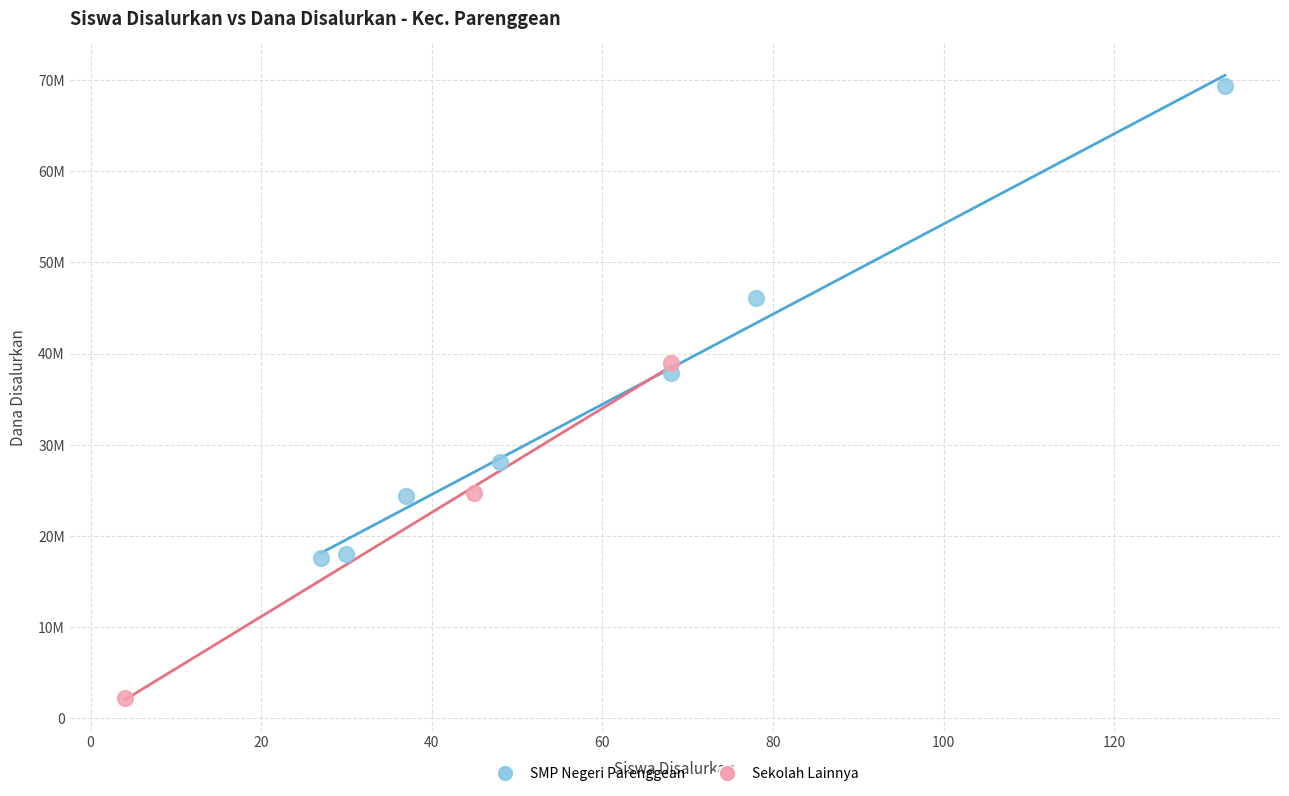

What are all the series names shown in the legend?

SMP Negeri Parenggean, Sekolah Lainnya